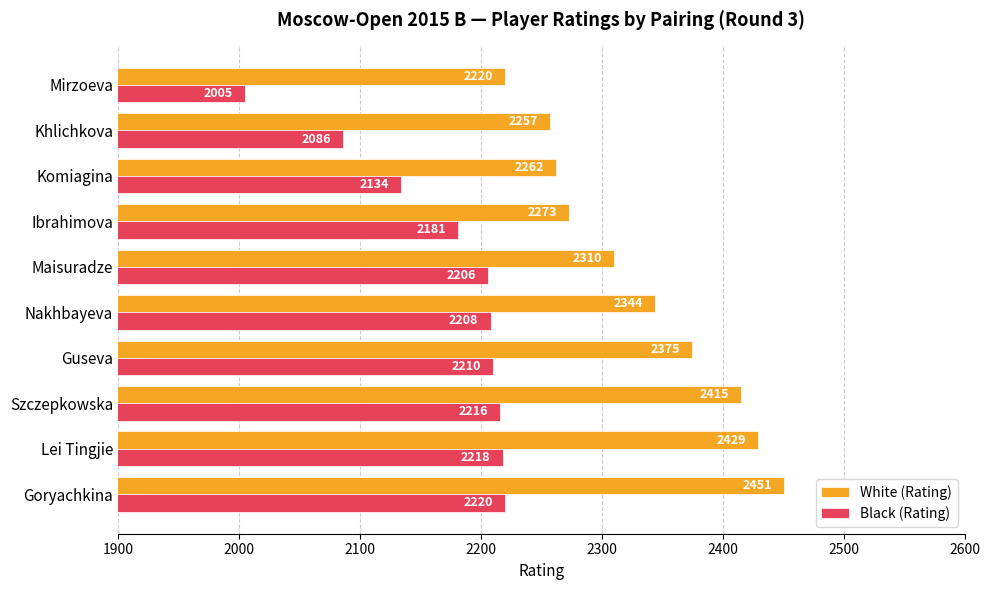

List the labels in order of Black (Rating) value, smallest first.

Mirzoeva, Khlichkova, Komiagina, Ibrahimova, Maisuradze, Nakhbayeva, Guseva, Szczepkowska, Lei Tingjie, Goryachkina